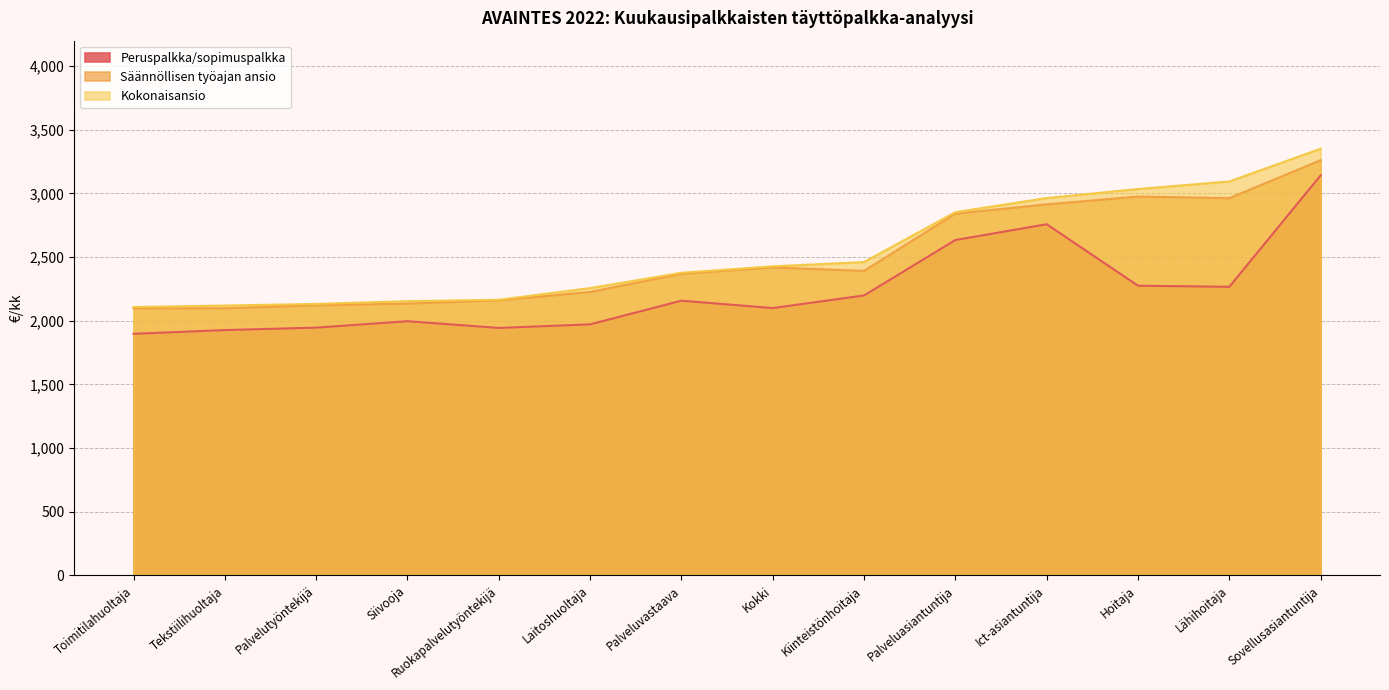

True or false: Peruspalkka/sopimuspalkka and Säännöllisen työajan ansio cross at least once.

False